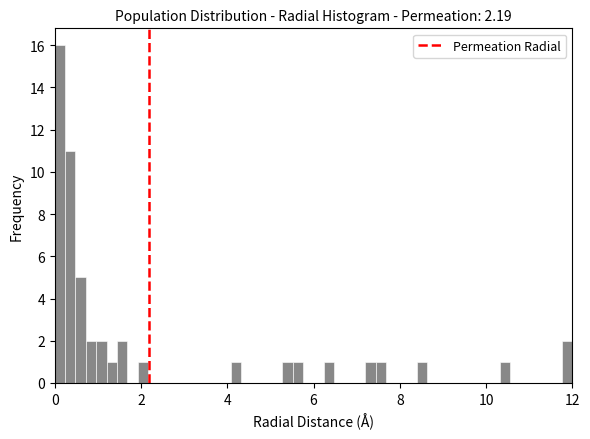

Read against the x-axis, roughly where is the centre of the tallest bar?

0.2